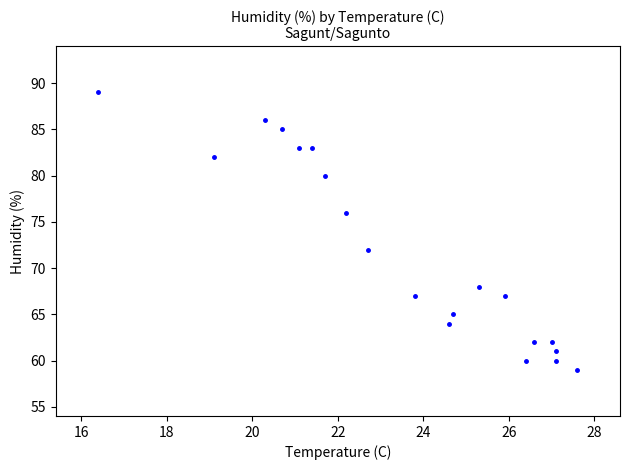

What is the range of Y values (max minus min)?

30